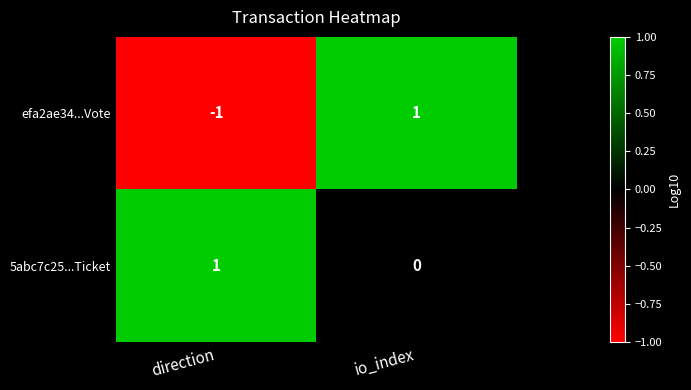

True or false: efa2ae34...Vote has a value of -2 at direction.

False